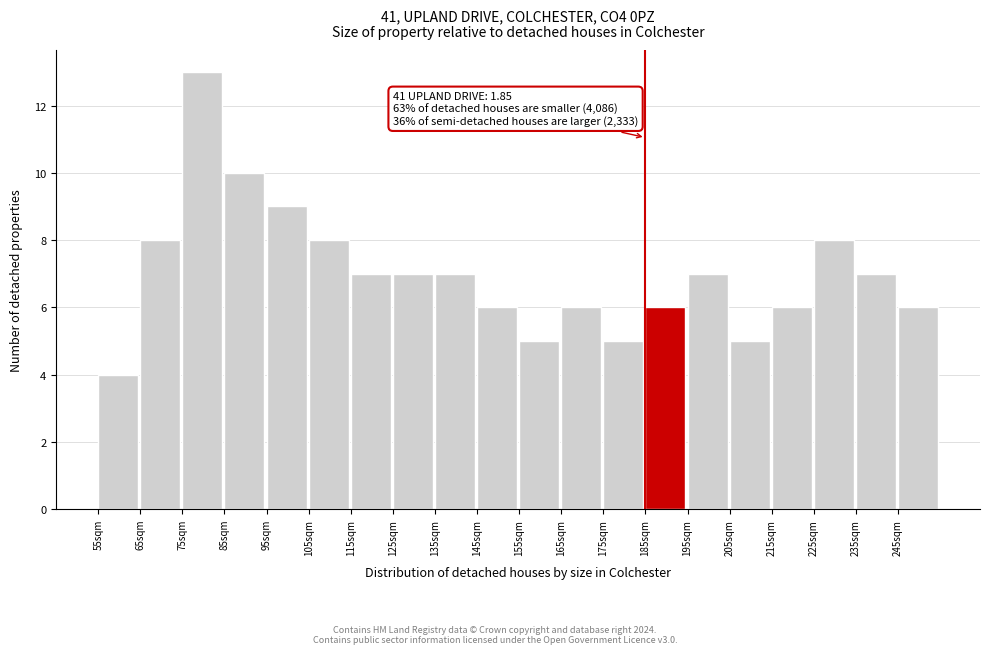

Reading right to left, extract all data points from this chart.

245sqm=6	235sqm=7	225sqm=8	215sqm=6	205sqm=5	195sqm=7	185sqm=6	175sqm=5	165sqm=6	155sqm=5	145sqm=6	135sqm=7	125sqm=7	115sqm=7	105sqm=8	95sqm=9	85sqm=10	75sqm=13	65sqm=8	55sqm=4